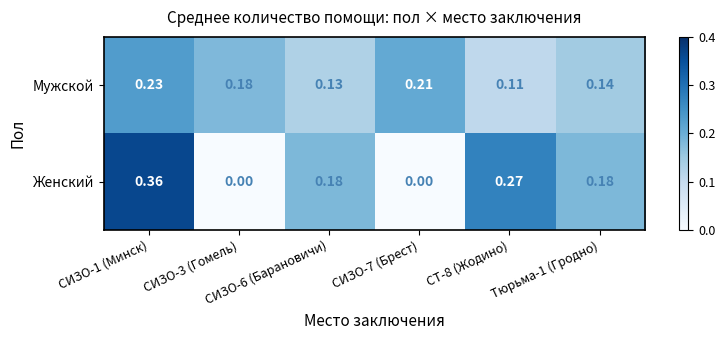

Which series has the largest range (max minus min)?

Женский